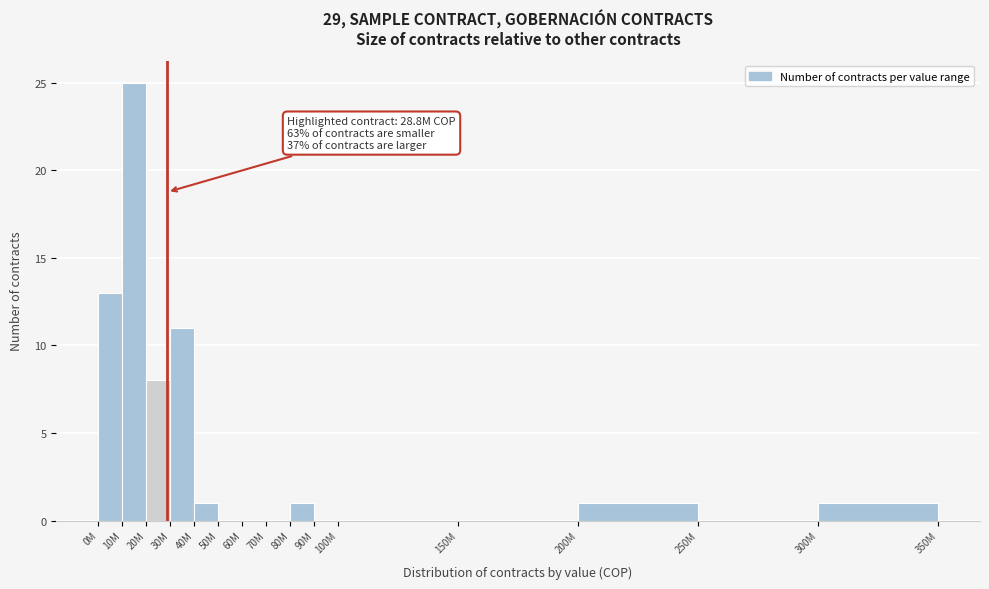

Reading left to right, extract all data points from this chart.

0M=13	10M=25	20M=8	30M=11	40M=1	50M=0	60M=0	70M=0	80M=1	90M=0	100M=0	150M=0	200M=1	250M=0	300M=1